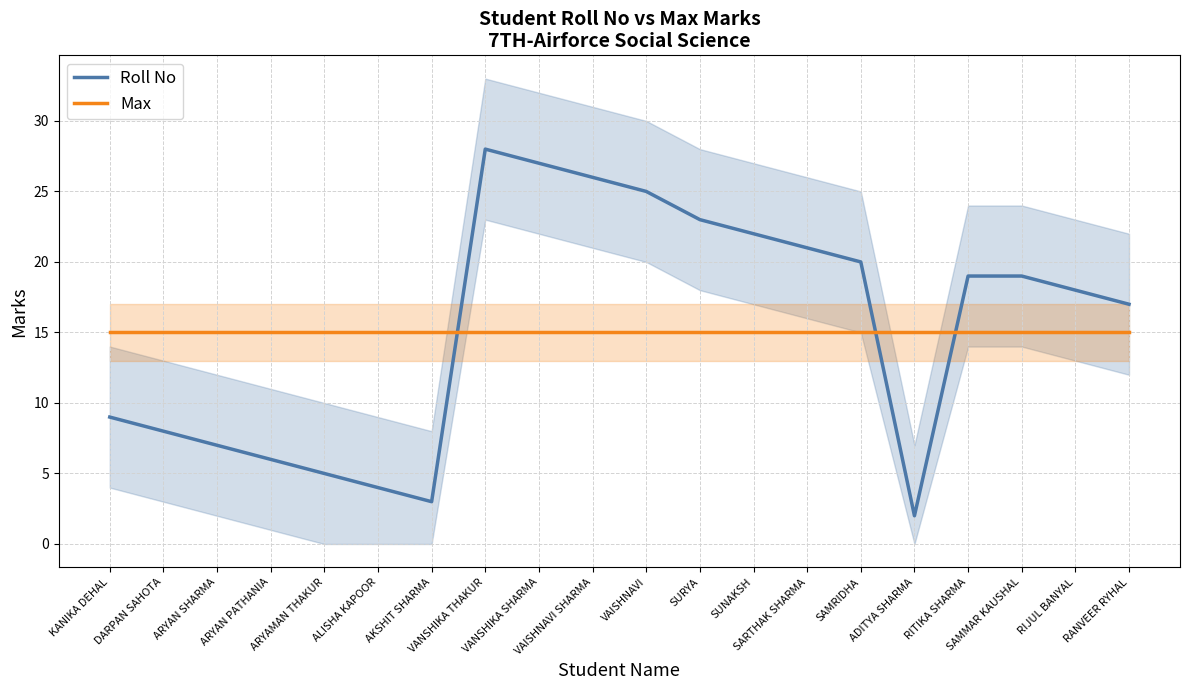

Which category has the highest value in the Max series?

KANIKA DEHAL